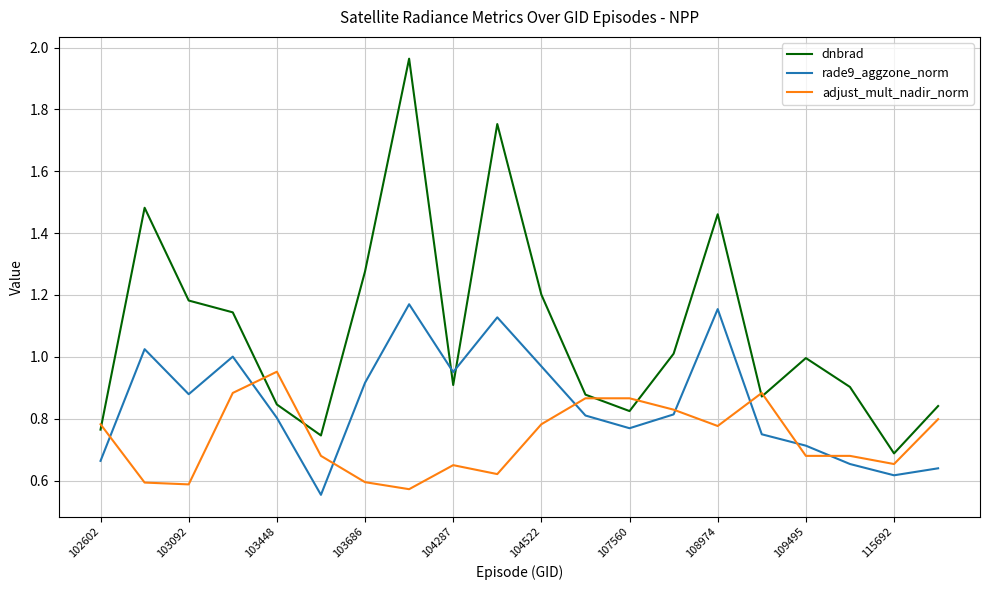

List the series in order of their overall mean, highest first.

dnbrad, rade9_aggzone_norm, adjust_mult_nadir_norm